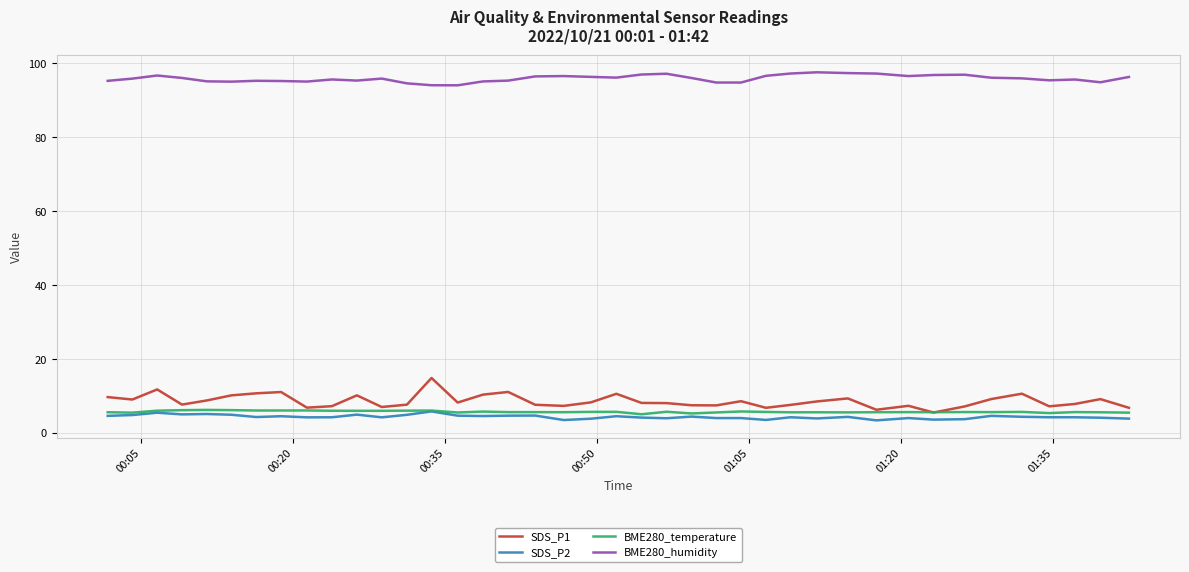

True or false: BME280_temperature has more than 2 points higher than both neighbors.

True